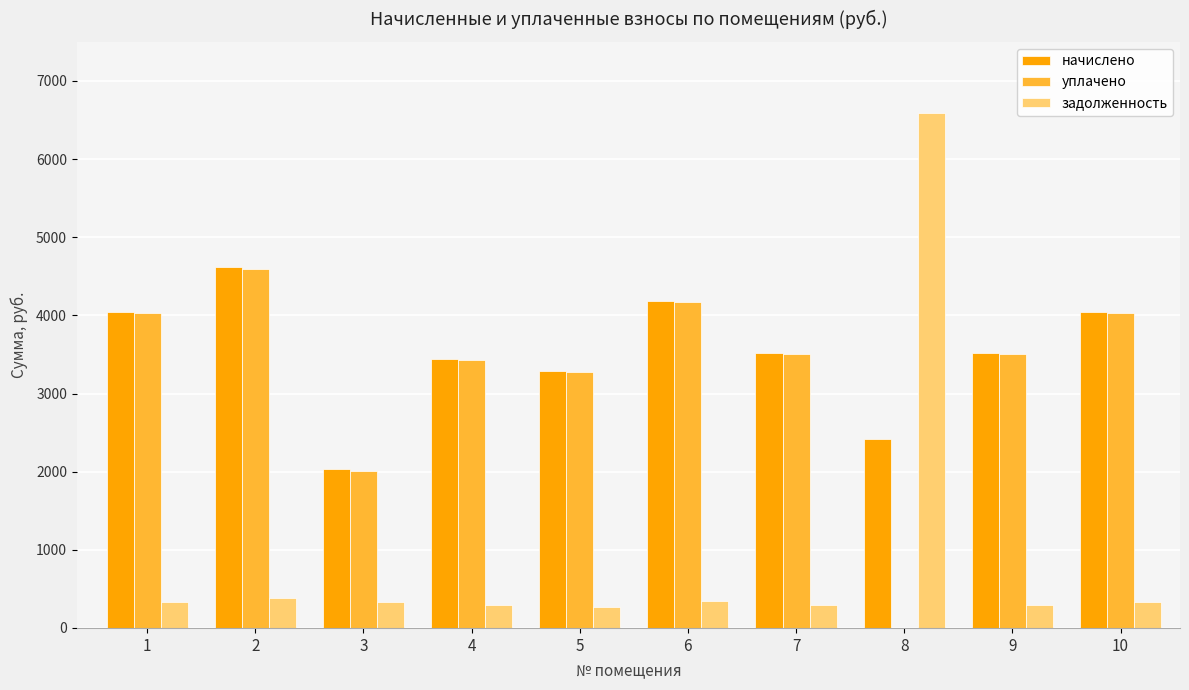

How many data points does each series have?

10